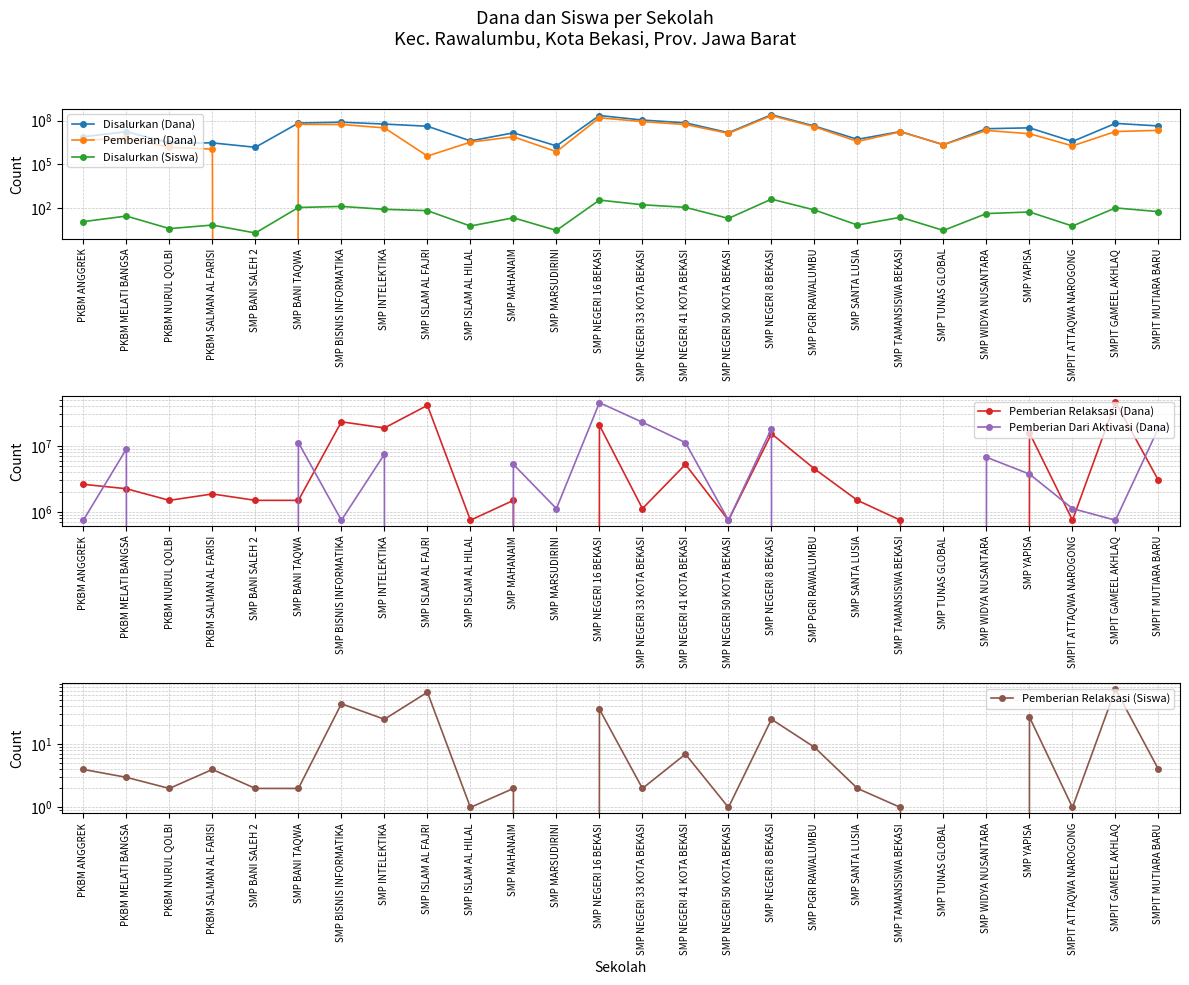

At which category does Pemberian Relaksasi (Siswa) reach its first local peak?

PKBM SALMAN AL FARISI